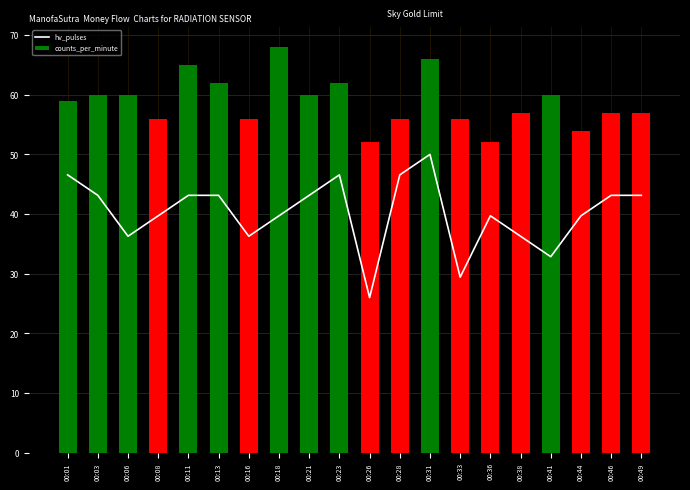

Rank the series at 00:23 from lowest to highest value.

hv_pulses, counts_per_minute